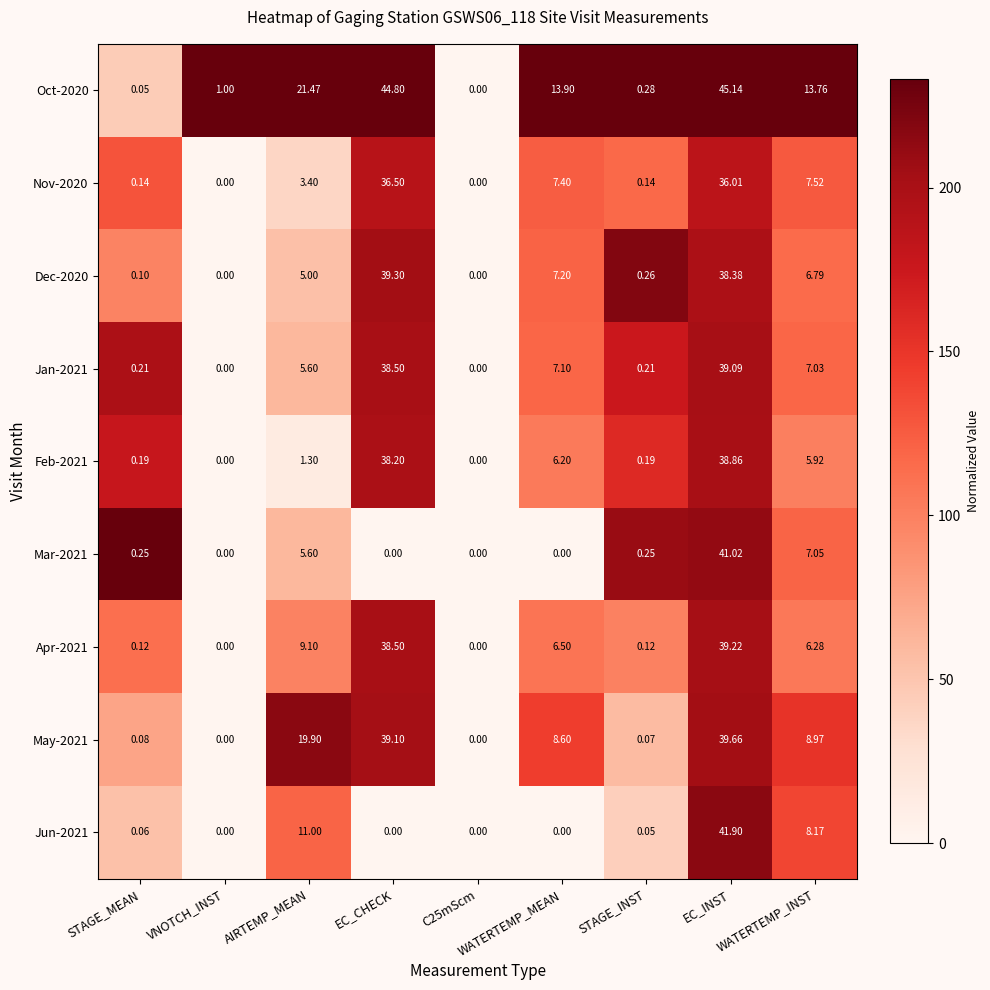

Rank the series at AIRTEMP_MEAN from highest to lowest value.

Oct-2020, May-2021, Jun-2021, Apr-2021, Jan-2021, Mar-2021, Dec-2020, Nov-2020, Feb-2021